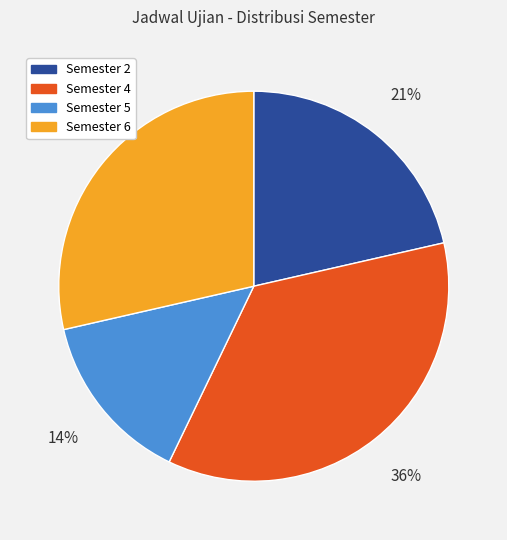

Between Semester 2 and Semester 4, which is larger?

Semester 4